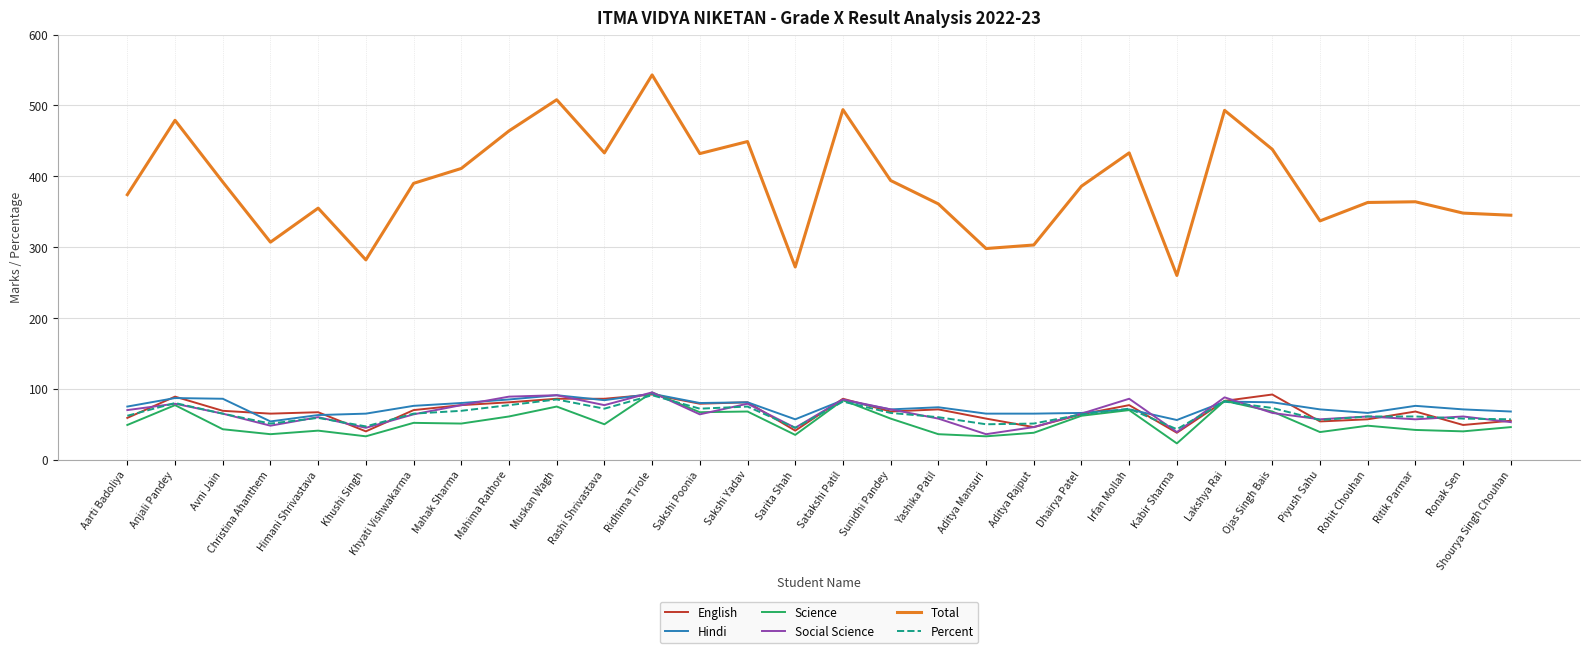

How many series are shown in this chart?

6